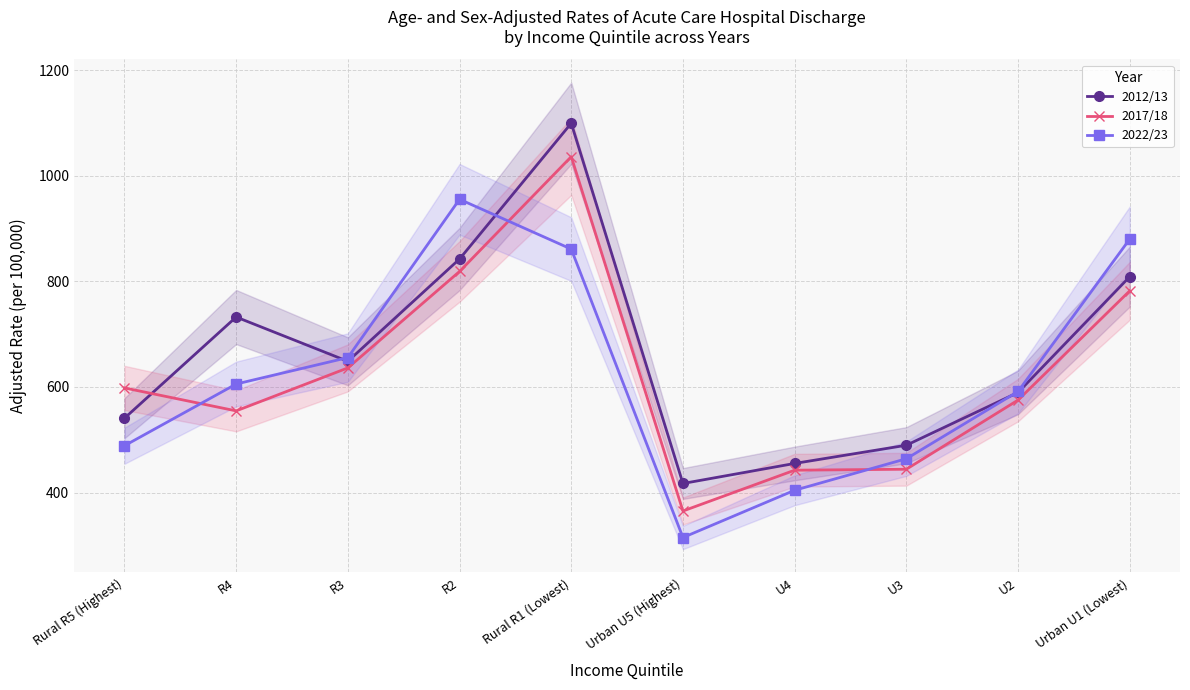

Reading left to right, what are all the values shown in this chart?

2012/13: 540.7	732.3	648.5	842.2	1099.2	417.1	455.1	489.5	589.5	808.7
2017/18: 598.1	554.6	636.0	818.6	1035.9	365.0	442.3	444.1	575.1	781.9
2022/23: 488.6	605.4	655.5	955.2	860.9	314.8	404.3	464.0	591.3	879.9